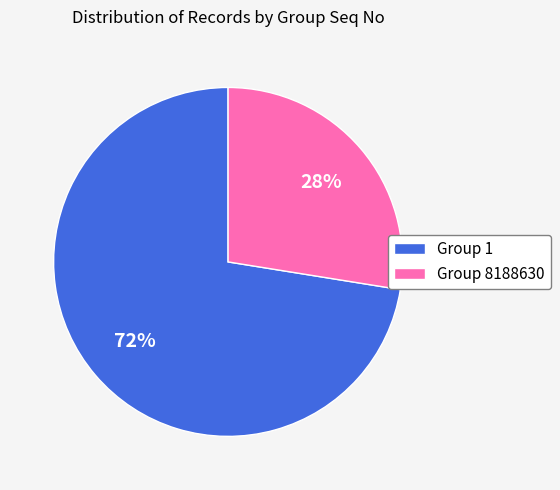

True or false: Group 1 accounts for 72% of the total.

True